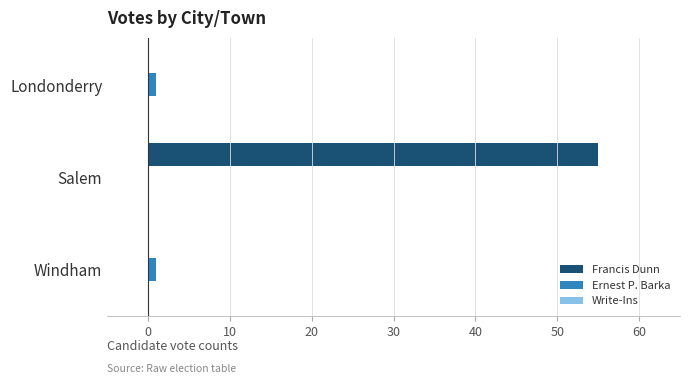

What is the greatest value displayed?

55